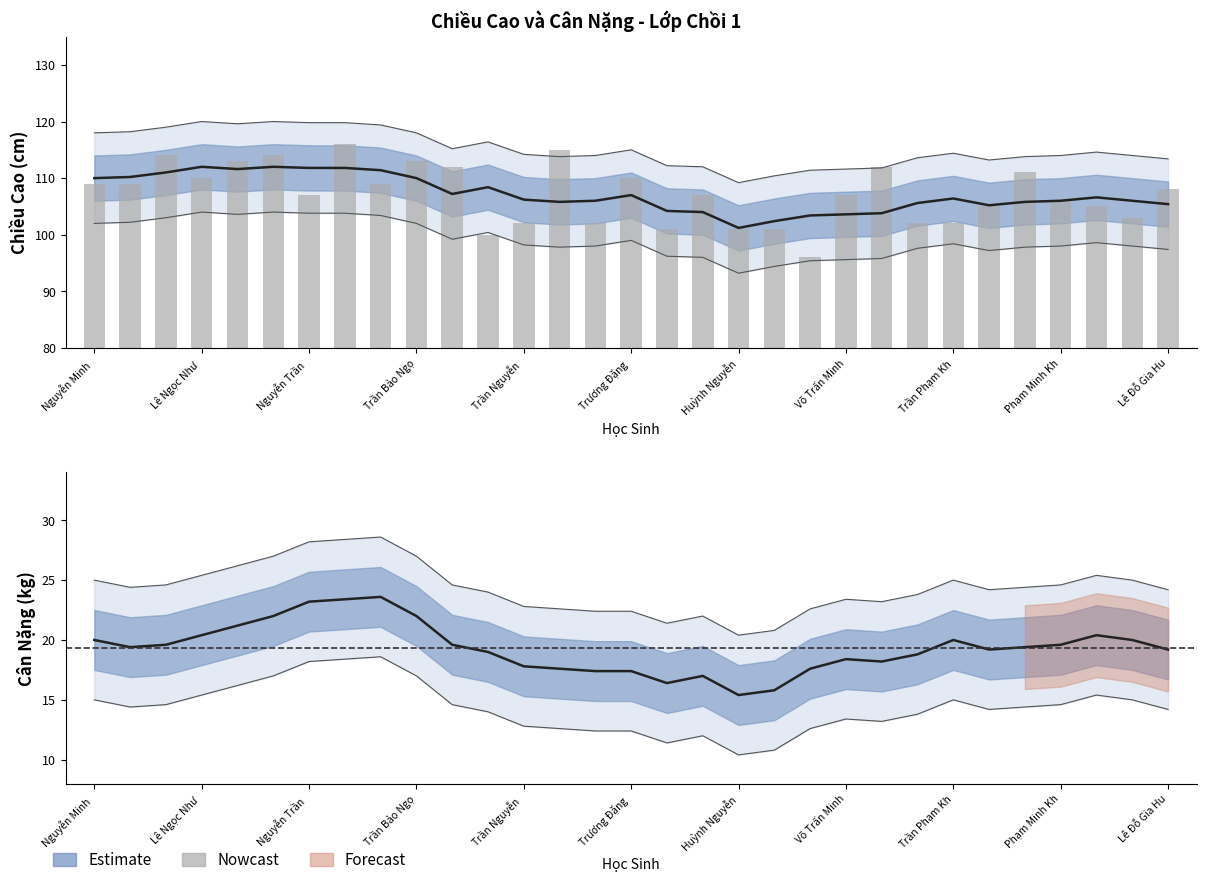

What is the difference between the maximum and minimum values?

20